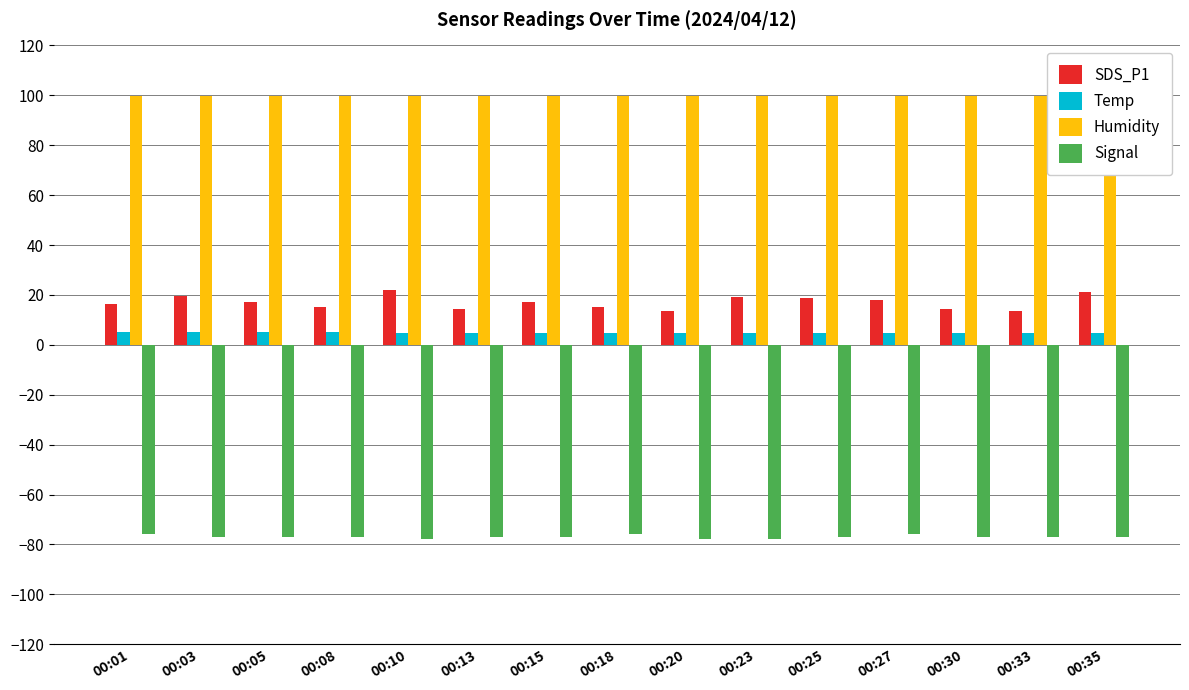

At 00:35, list the series in order from largest to smallest.

Humidity, SDS_P1, Temp, Signal